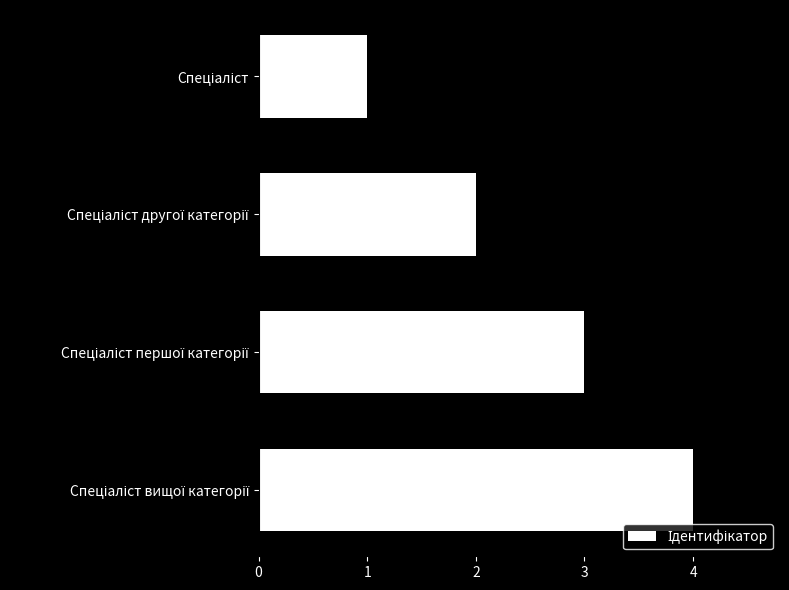

How many values are between 2 and 4?

3